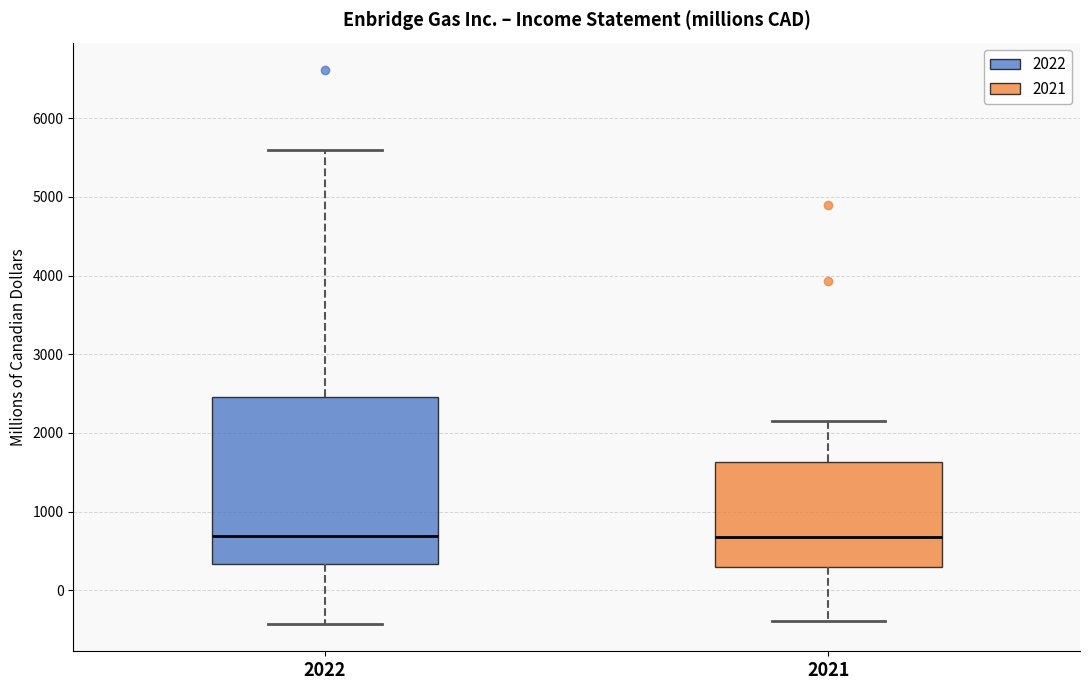

Reading left to right, transcribe this box plot: for each box, give where its median line is, the range the box spans, and where its two whiskers end, as read against the y-axis. The values are not printed on the chart, so give them approximately, as read against the axis.

2022: median 700, box 300 to 2500, whiskers -400 to 5600
2021: median 700, box 300 to 1600, whiskers -400 to 2100